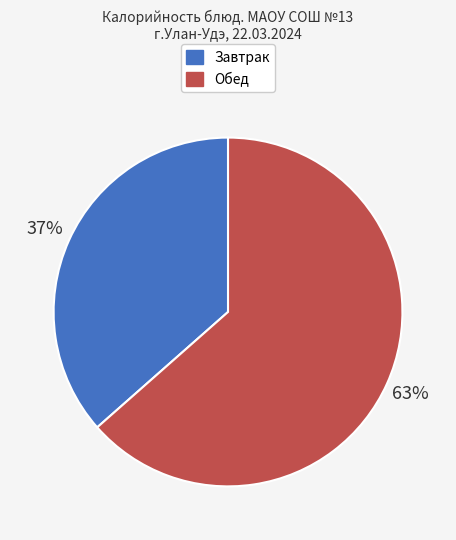

Does any single category account for the majority?

Yes